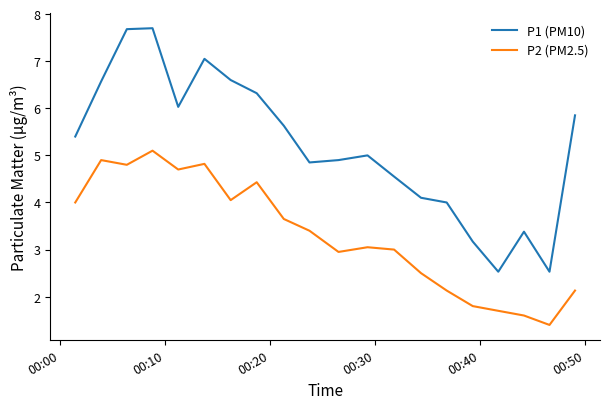

What is the average value of the P2 (PM2.5) series?

3.3